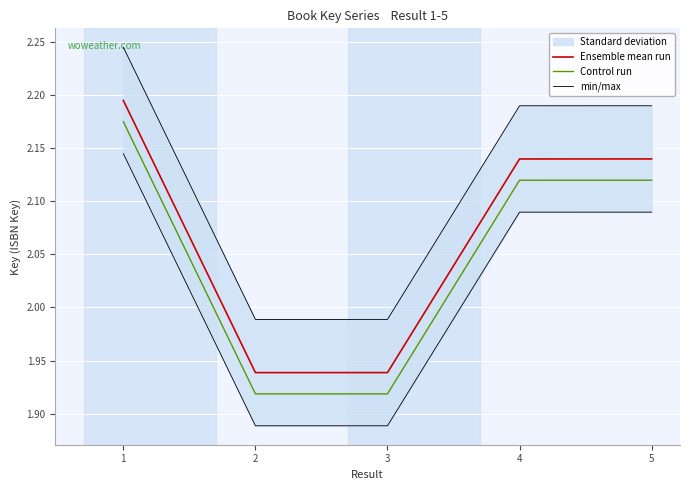

Reading right to left, list all the values displayed in this chart.

Ensemble mean run: 2.1	2.1	1.9	1.9	2.2
Control run: 2.1	2.1	1.9	1.9	2.2
min/max: 2.2	2.2	2.0	2.0	2.2